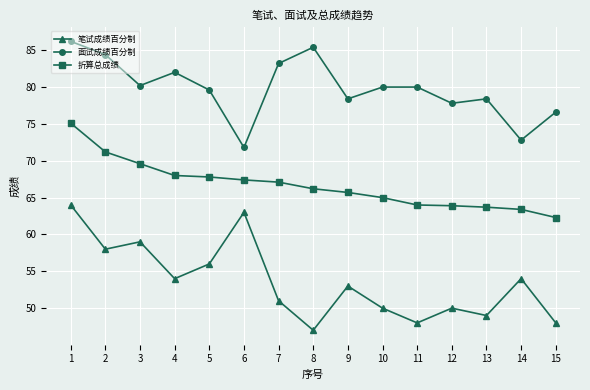

True or false: 面试成绩百分制 has more than 0 interior local peaks.

True